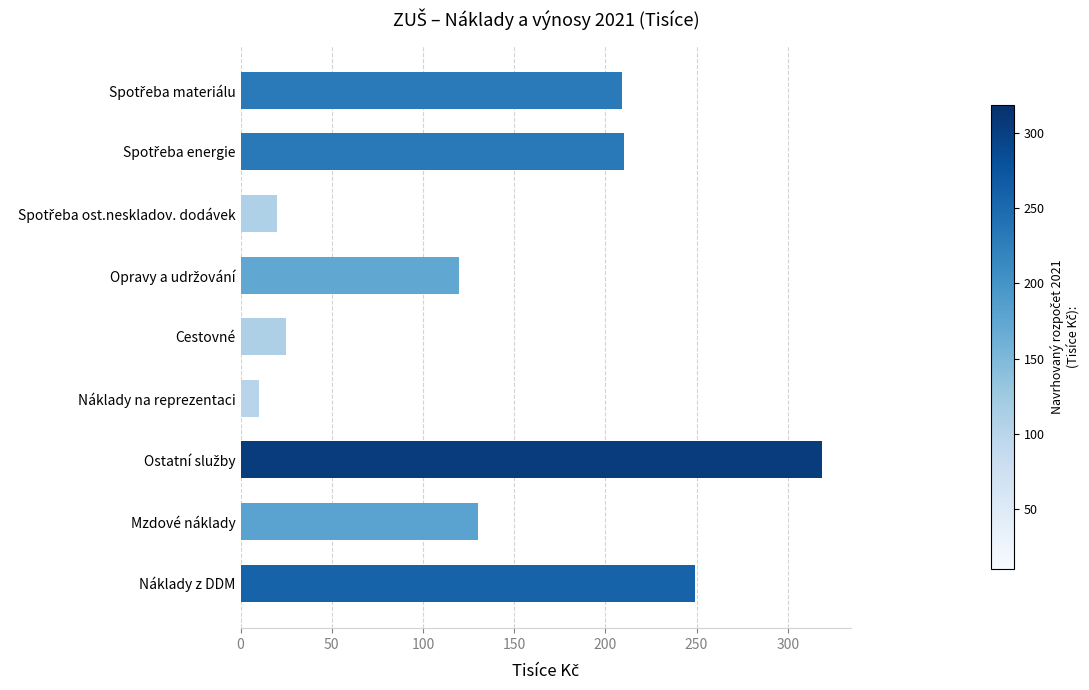

Is it true that the value at Náklady z DDM is 249.0?

True